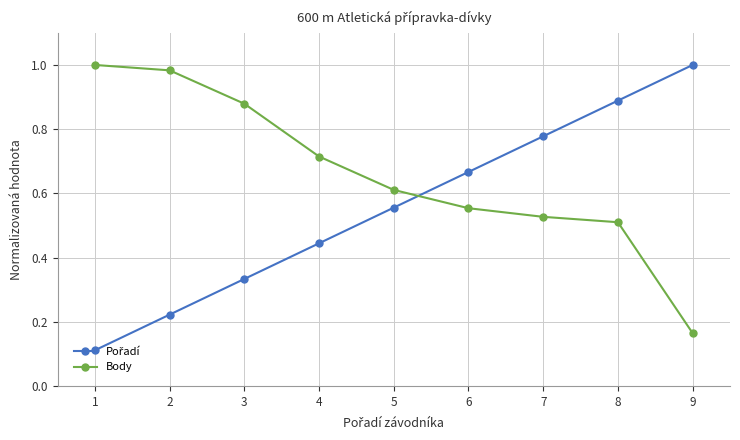

How many categories are shown in the chart?

9